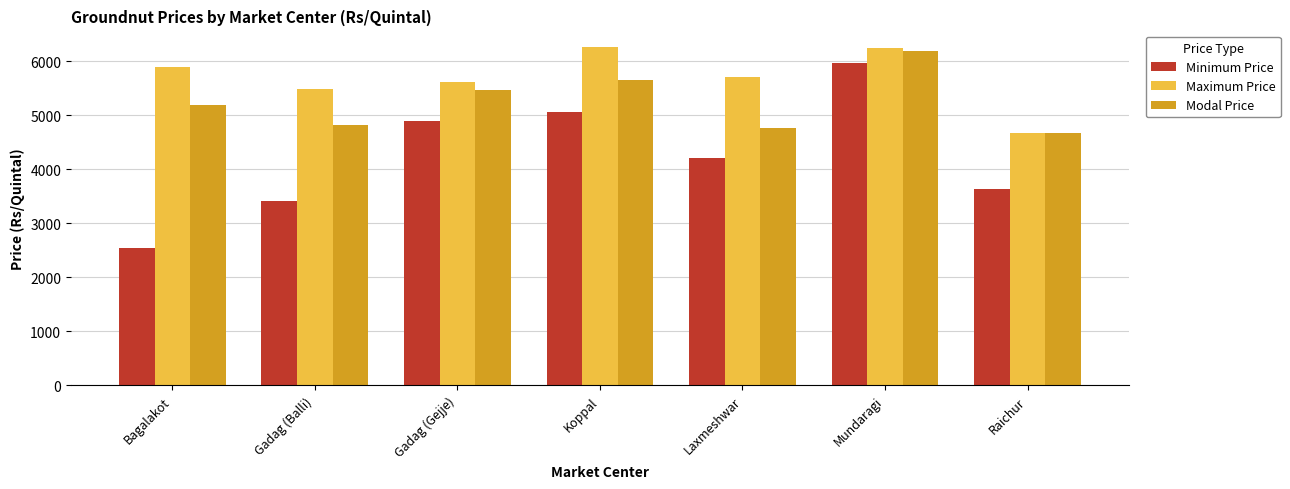

At Koppal, list the series in order from smallest to largest.

Minimum Price, Modal Price, Maximum Price